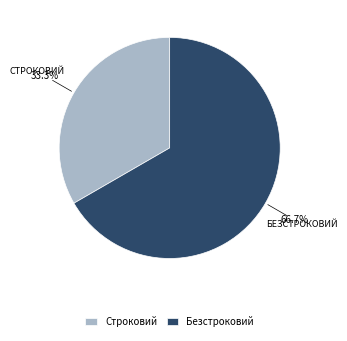

What is the smallest slice in the pie chart?

Строковий